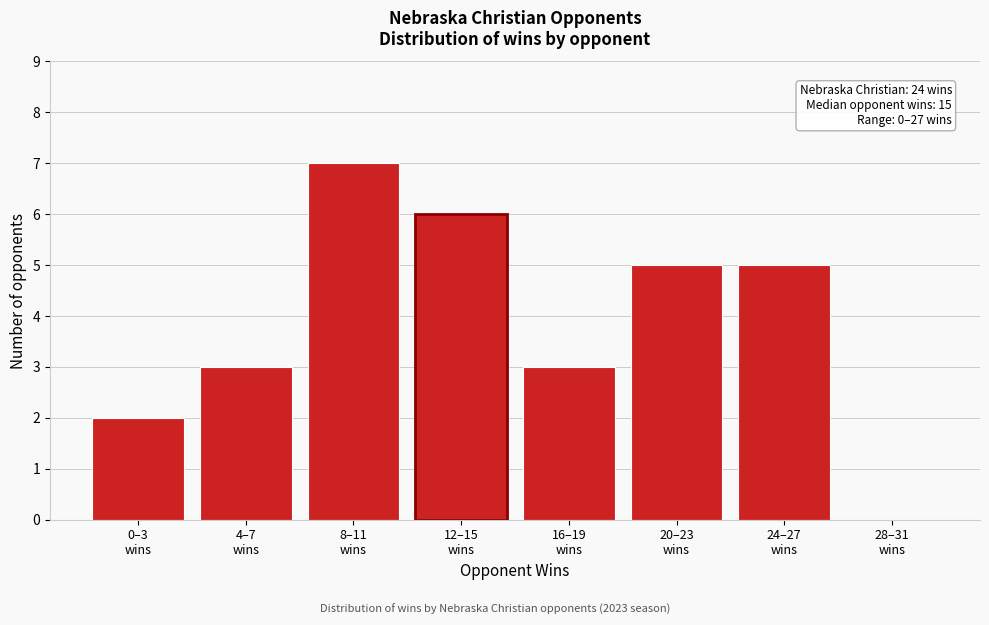

What is the maximum value shown in the chart?

7